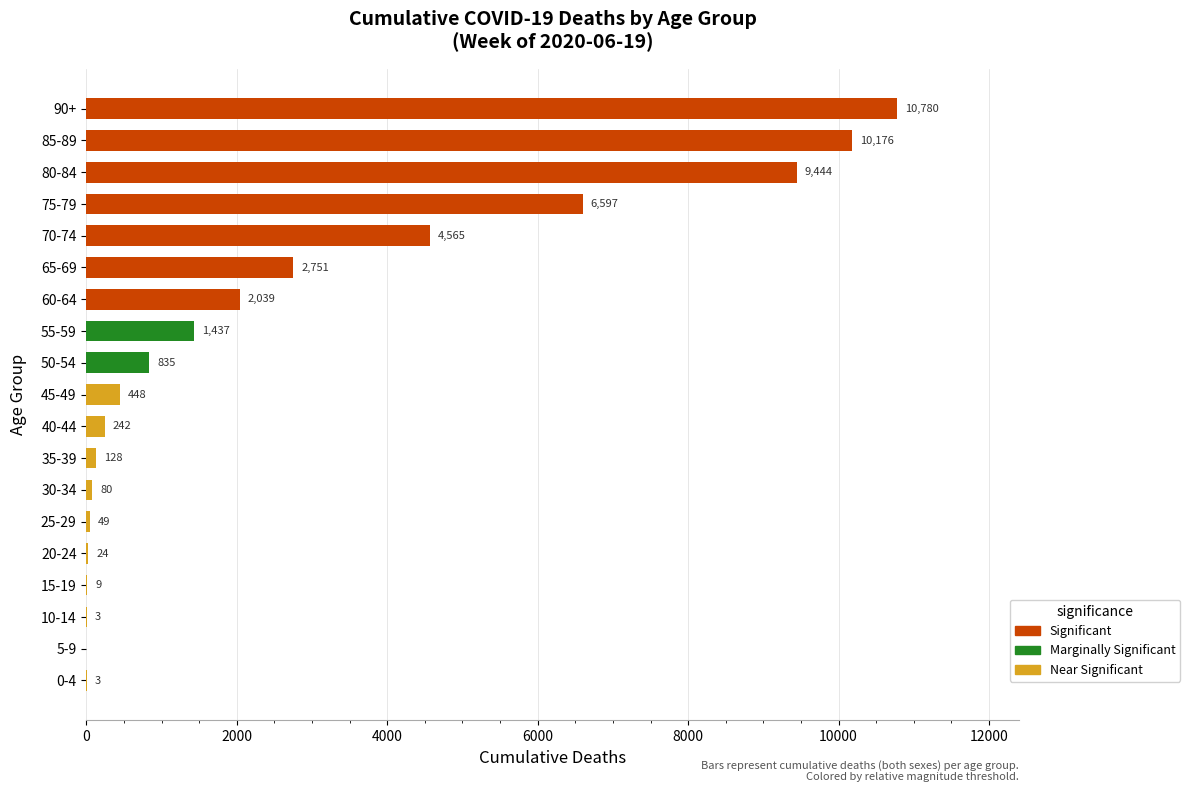

What is the sum of all values?

49610